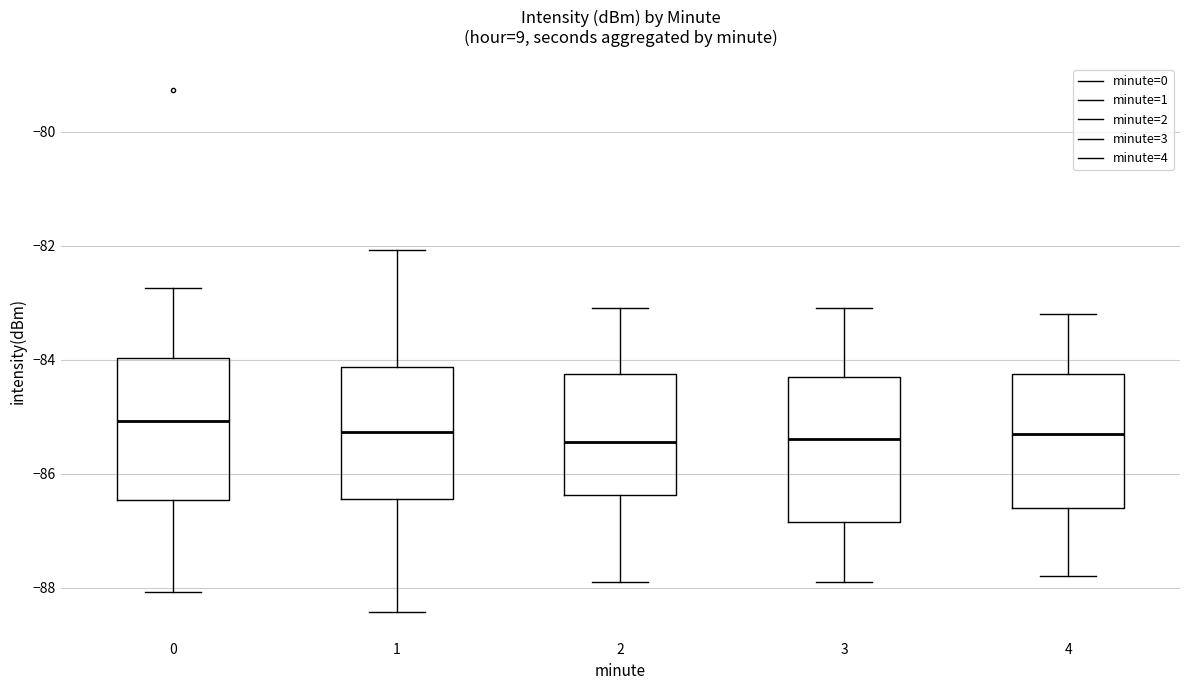

Reading left to right, transcribe this box plot: for each box, give where its median line is, the range the box spans, and where its two whiskers end, as read against the y-axis. The values are not printed on the chart, so give them approximately, as read against the axis.

0: median -85.0, box -86.4 to -84.0, whiskers -88.0 to -82.8
1: median -85.2, box -86.4 to -84.2, whiskers -88.4 to -82.0
2: median -85.4, box -86.4 to -84.2, whiskers -87.8 to -83.0
3: median -85.4, box -86.8 to -84.2, whiskers -87.8 to -83.0
4: median -85.2, box -86.6 to -84.2, whiskers -87.8 to -83.2